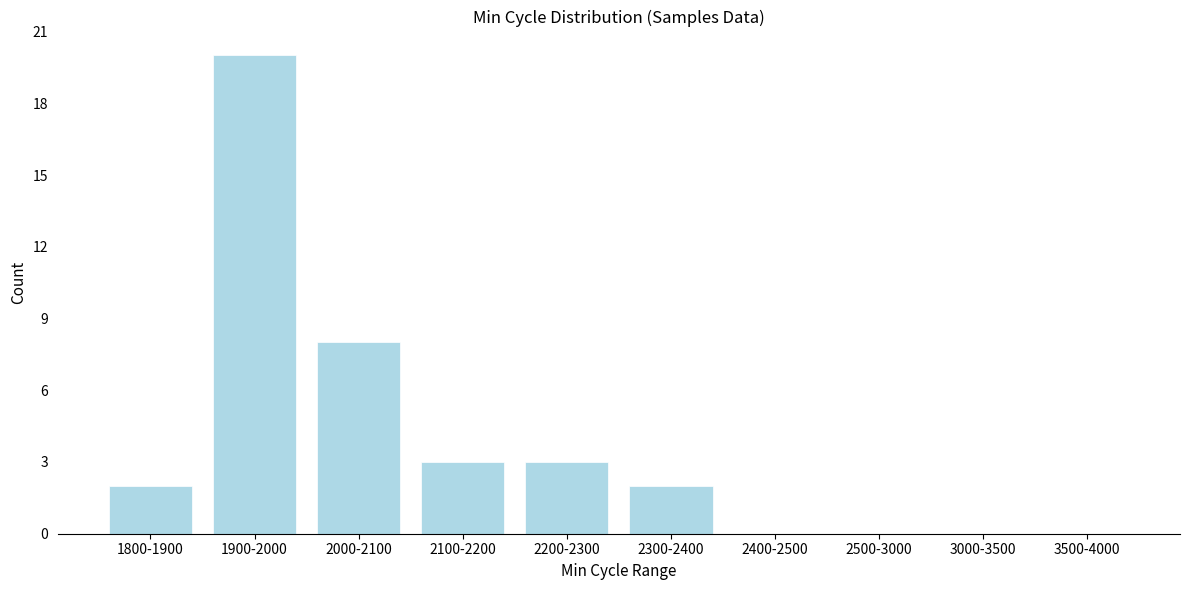

Reading left to right, what are all the values shown in this chart?

1800-1900=2	1900-2000=20	2000-2100=8	2100-2200=3	2200-2300=3	2300-2400=2	2400-2500=0	2500-3000=0	3000-3500=0	3500-4000=0